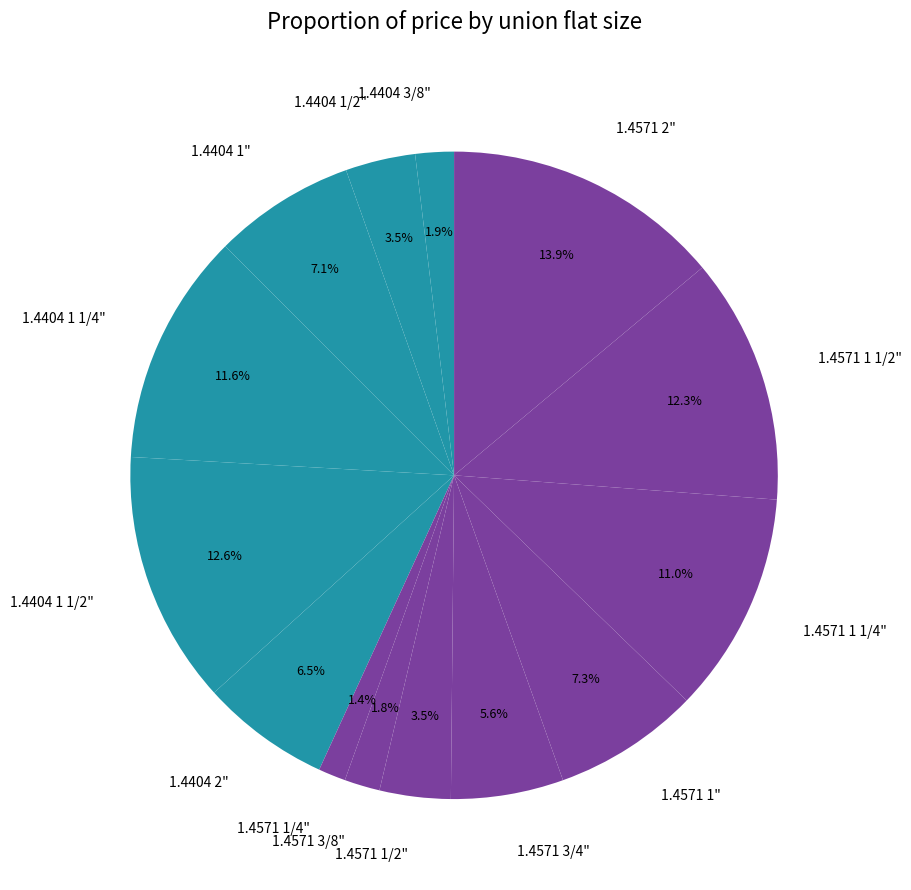

What percentage is the 1.4571 2" slice, to the nearest percent?

14%